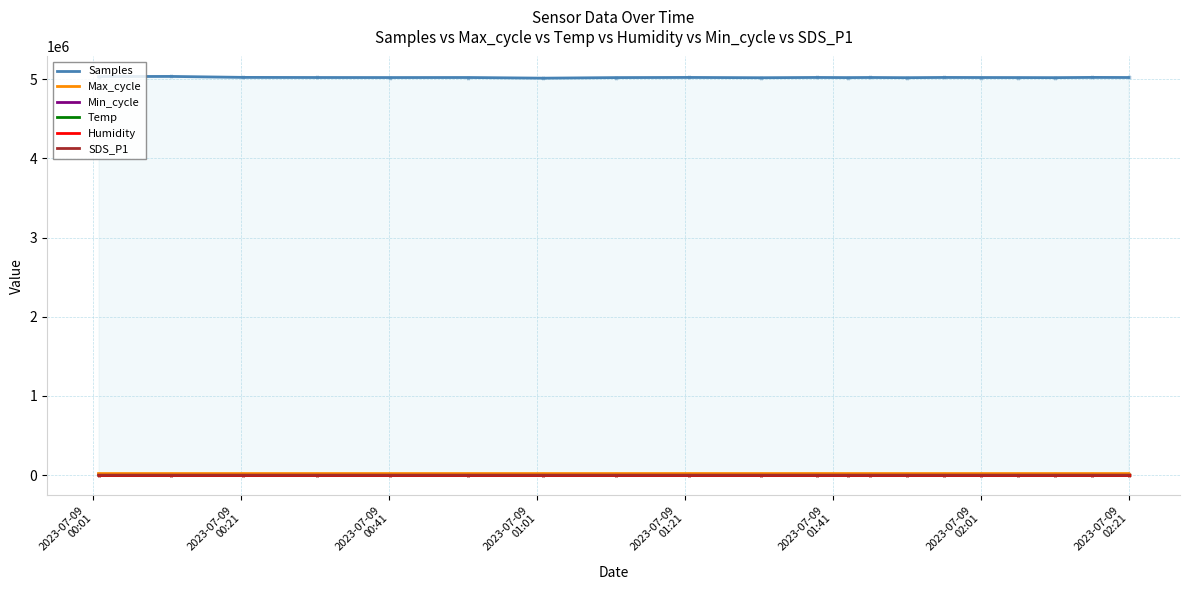

Which series reaches the minimum Y coordinate?

SDS_P1